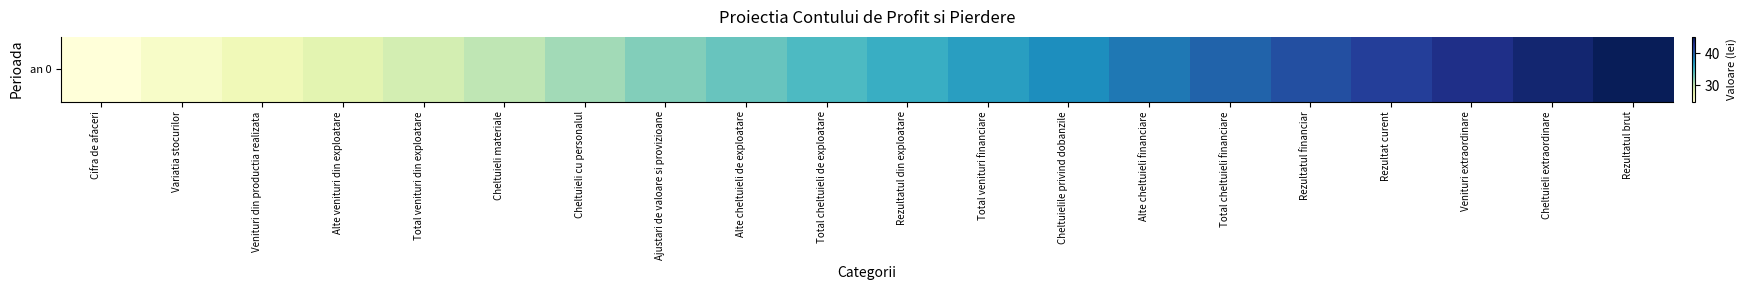

List the labels in order of value, smallest first.

Cifra de afaceri, Variatia stocurilor, Venituri din productia realizata, Alte venituri din exploatare, Total venituri din exploatare, Cheltuieli materiale, Cheltuieli cu personalul, Ajustari de valoare si provizioane, Alte cheltuieli de exploatare, Total cheltuieli de exploatare, Rezultatul din exploatare, Total venituri financiare, Cheltuielile privind dobanzile, Alte cheltuieli financiare, Total cheltuieli financiare, Rezultatul financiar, Rezultat curent, Venituri extraordinare, Cheltuieli extraordinare, Rezultatul brut